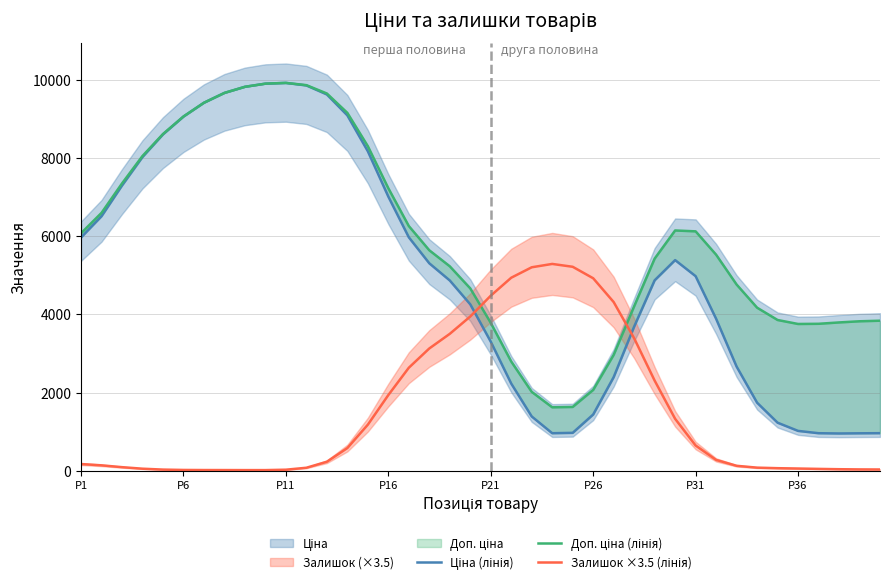

Which series has the largest total across all categories?

Доп. ціна (лінія)